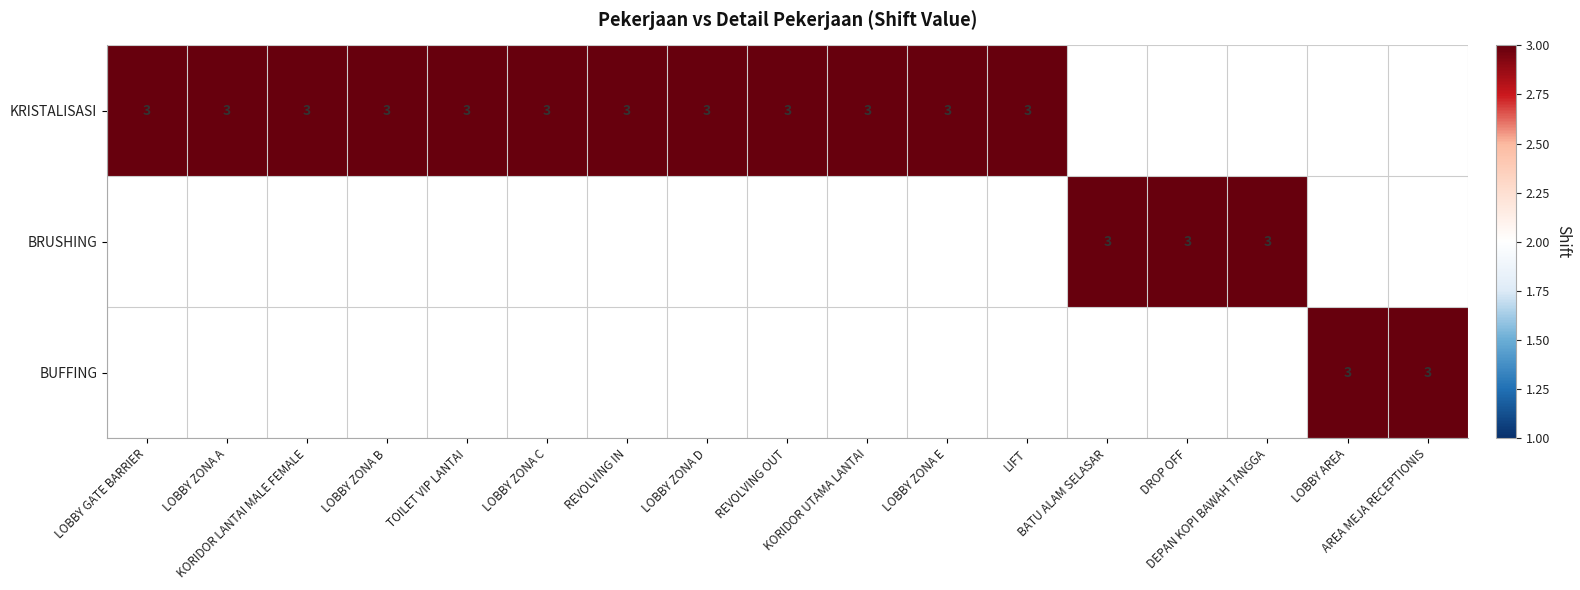

Between REVOLVING OUT and LOBBY AREA, which series saw the biggest shift?

KRISTALISASI